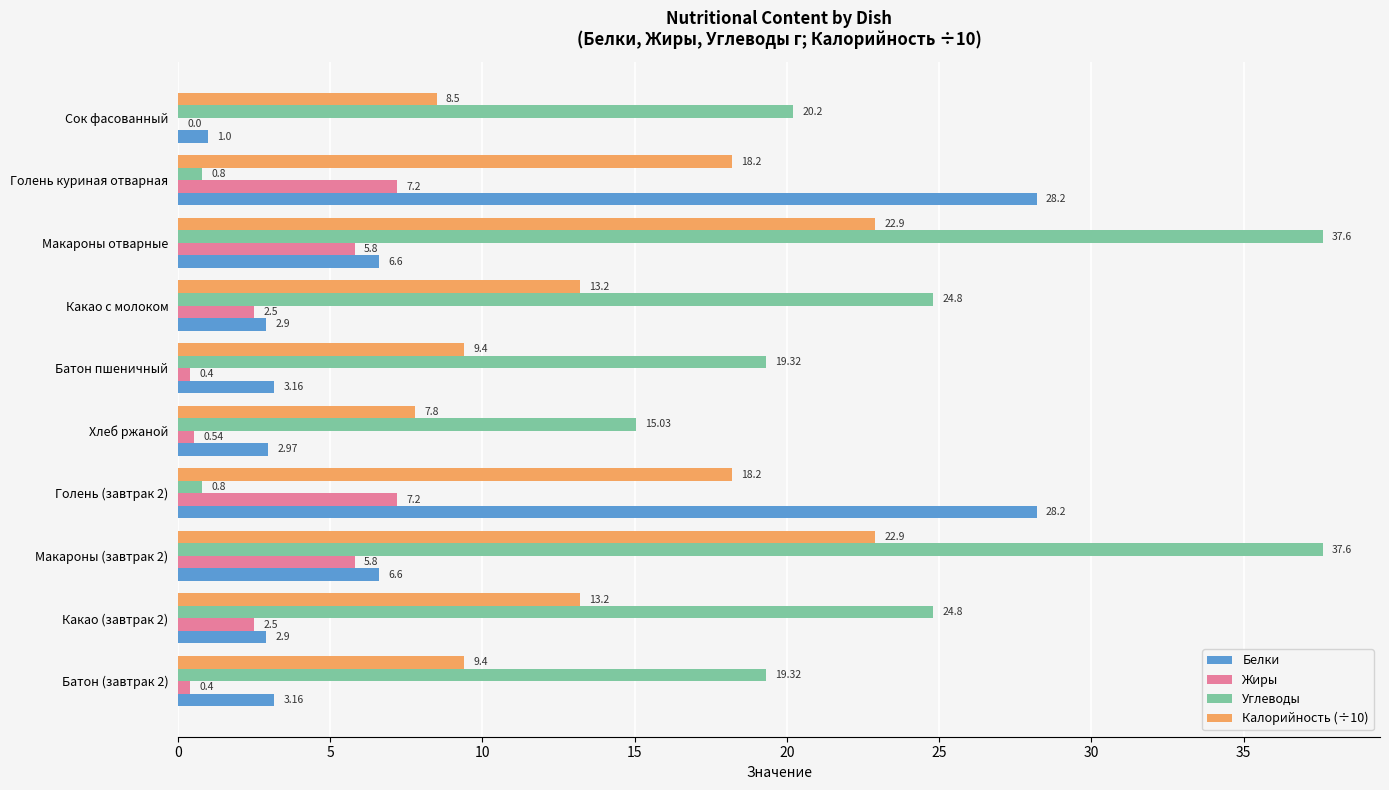

Between Сок фасованный and Какао (завтрак 2), which series saw the biggest shift?

Калорийность (÷10)